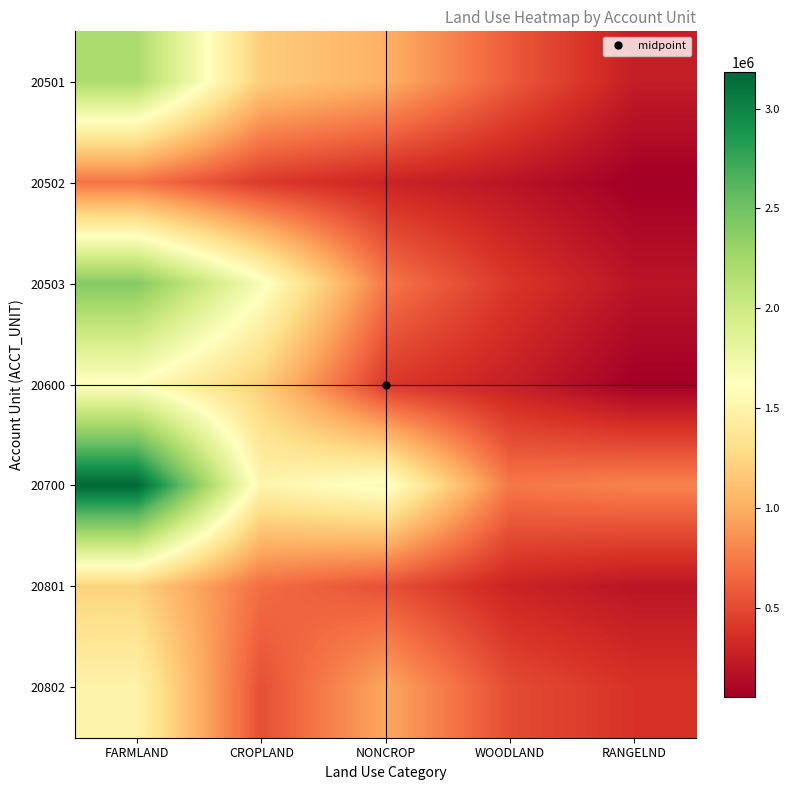

What is the smallest value displayed?

52796